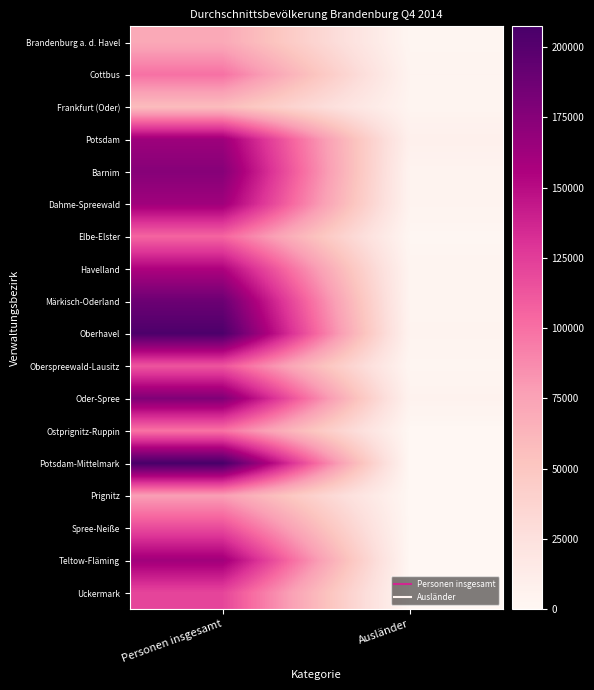

At how many categories does at least one series exceed 2028?

2